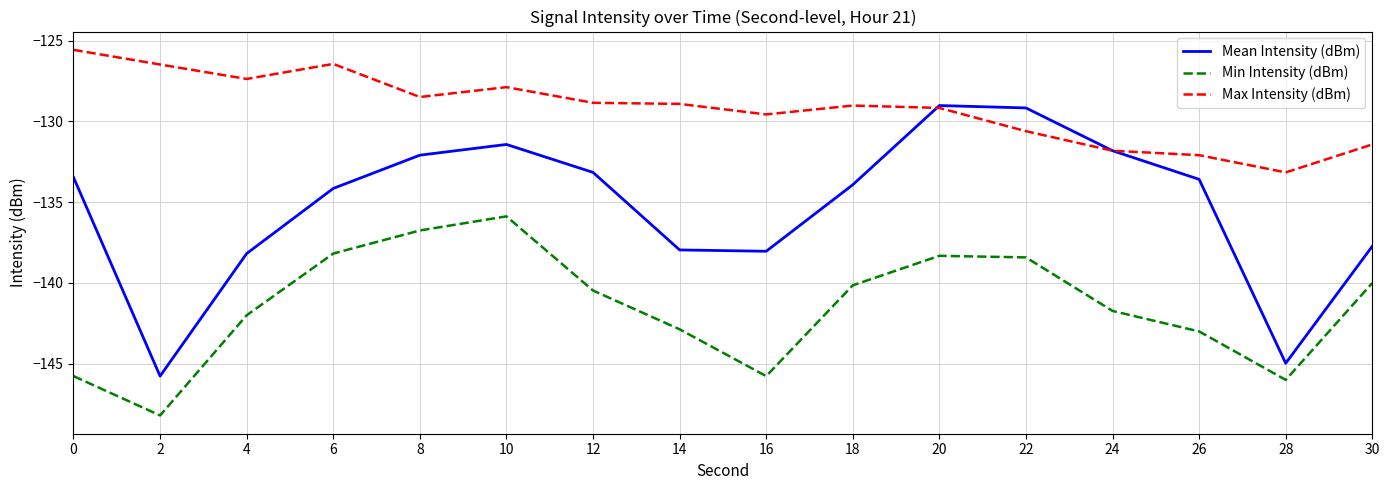

True or false: Mean Intensity (dBm) has more than 0 interior local peaks.

True